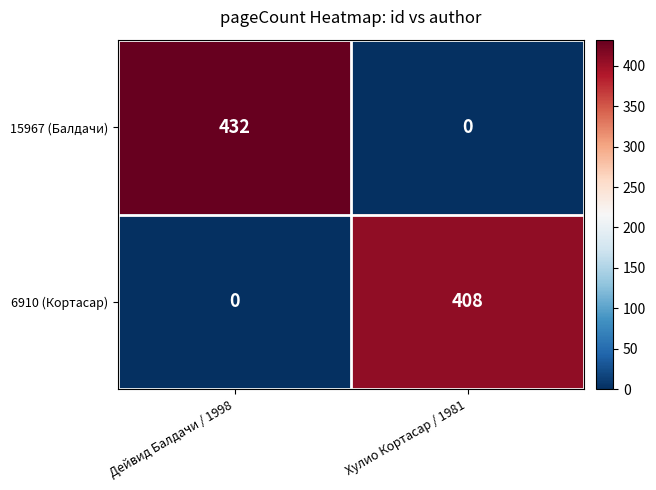

Which series has the largest total across all categories?

15967 (Балдачи)